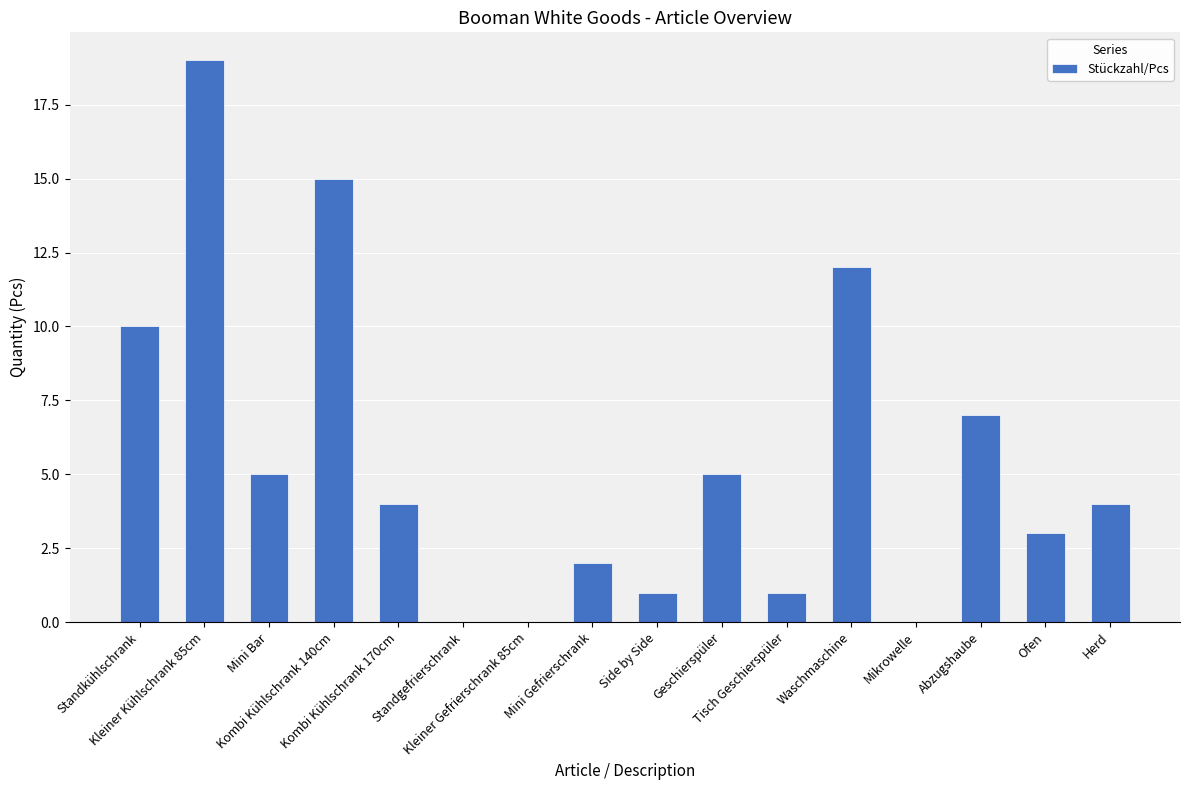

Reading right to left, extract all data points from this chart.

4	3	7	0	12	1	5	1	2	0	0	4	15	5	19	10